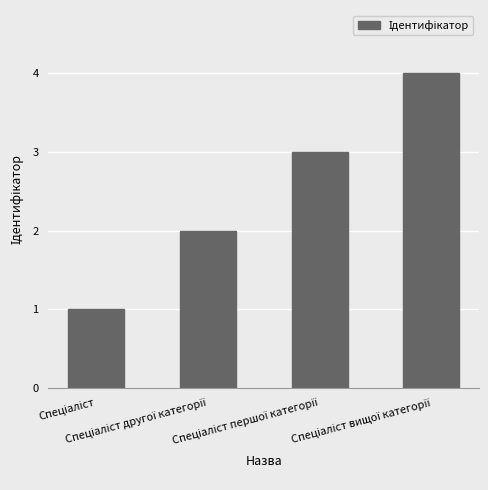

What is the maximum value shown in the chart?

4